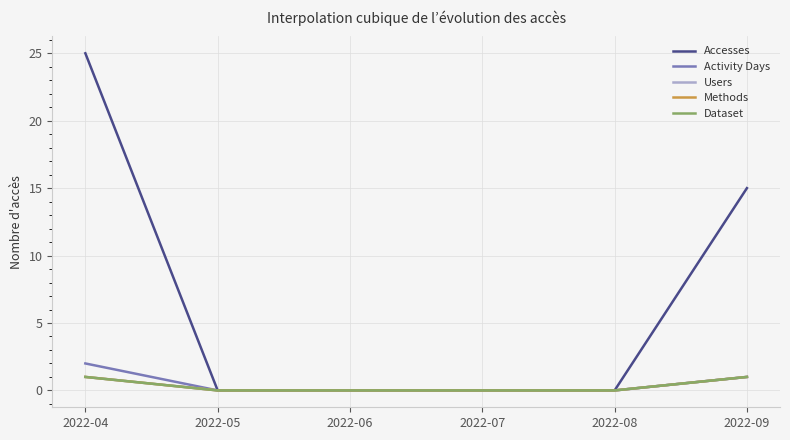

Does the chart have visible grid lines?

Yes